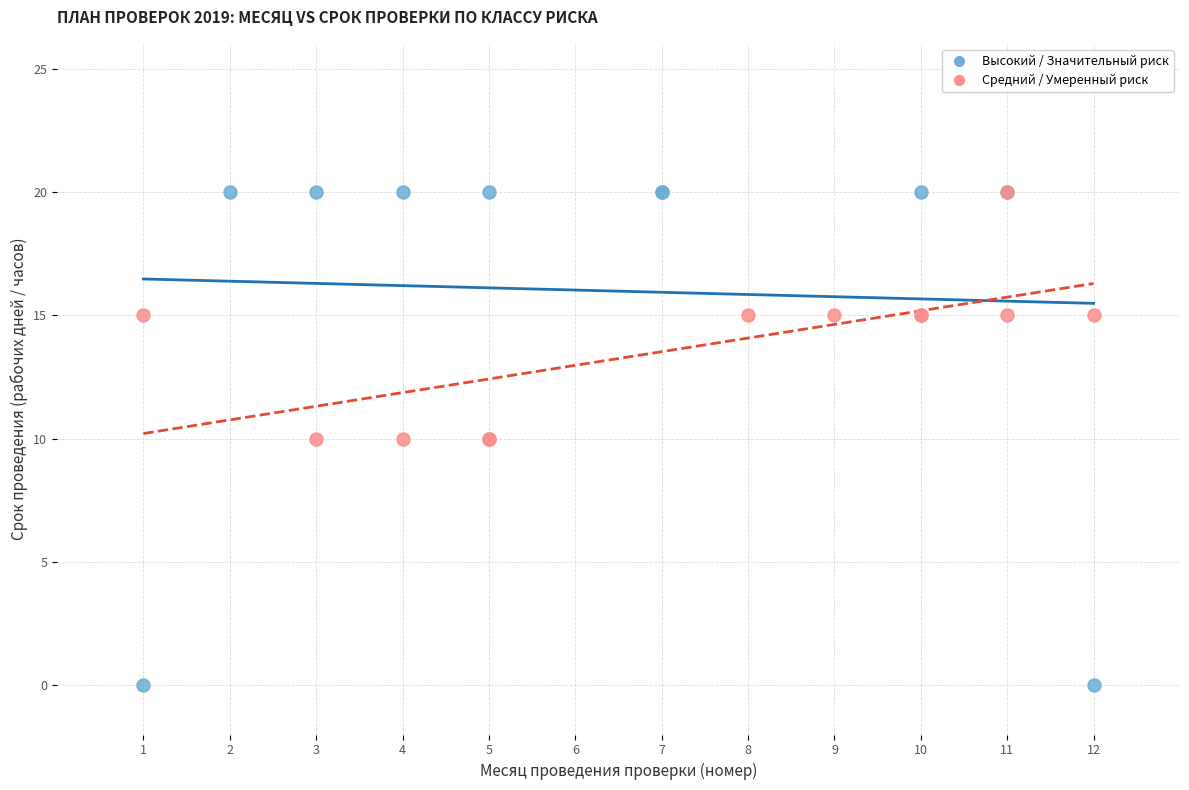

Which series has the widest spread of Y values?

Высокий / Значительный риск